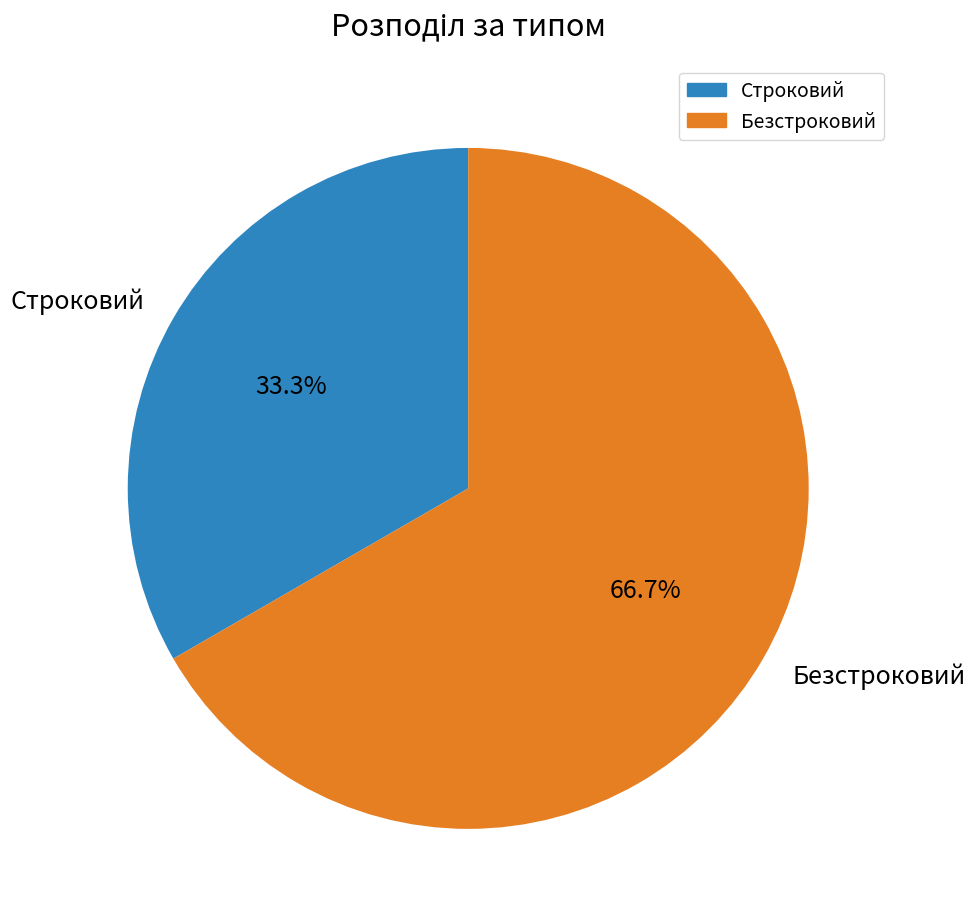

To the nearest percent, what portion does Безстроковий represent?

67%